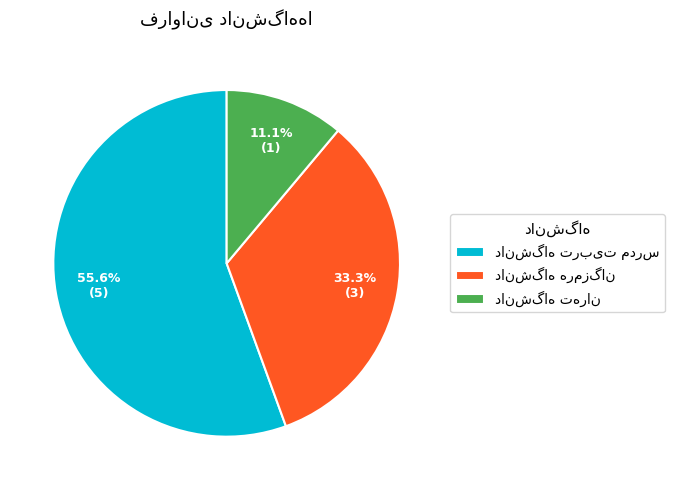

Does any single category account for the majority?

Yes